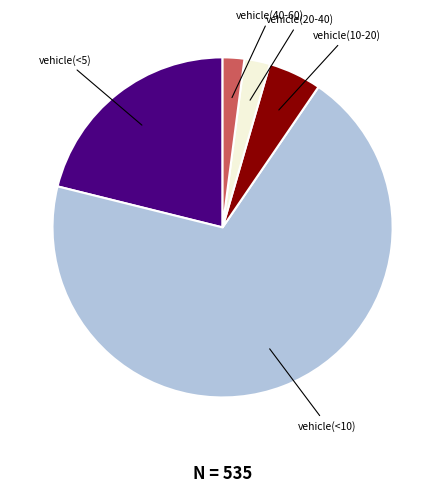

What is the largest slice in the pie chart?

vehicle(<10)